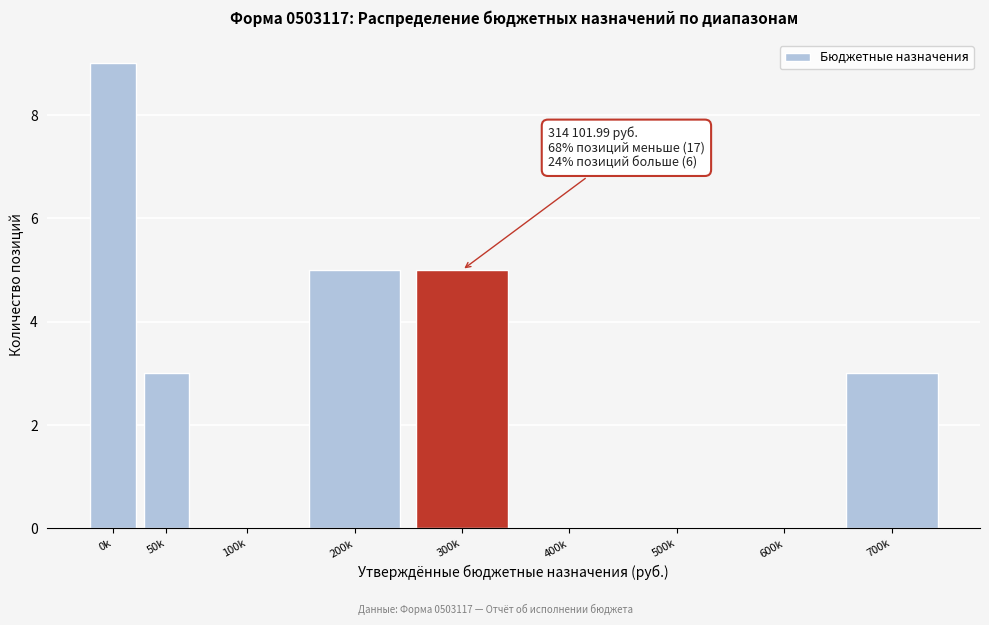

Reading right to left, what are all the values shown in this chart?

700k=3	600k=0	500k=0	400k=0	300k=5	200k=5	100k=0	50k=3	0k=9